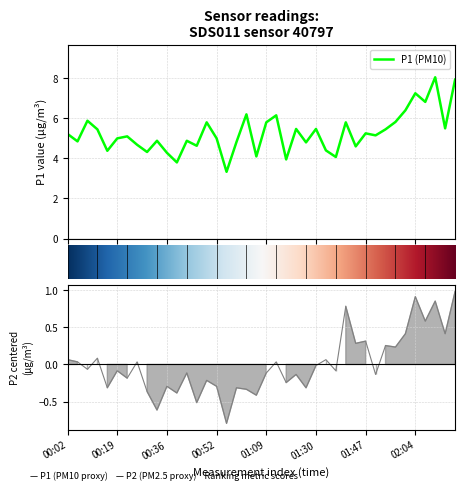

Which series has the largest total across all categories?

P1